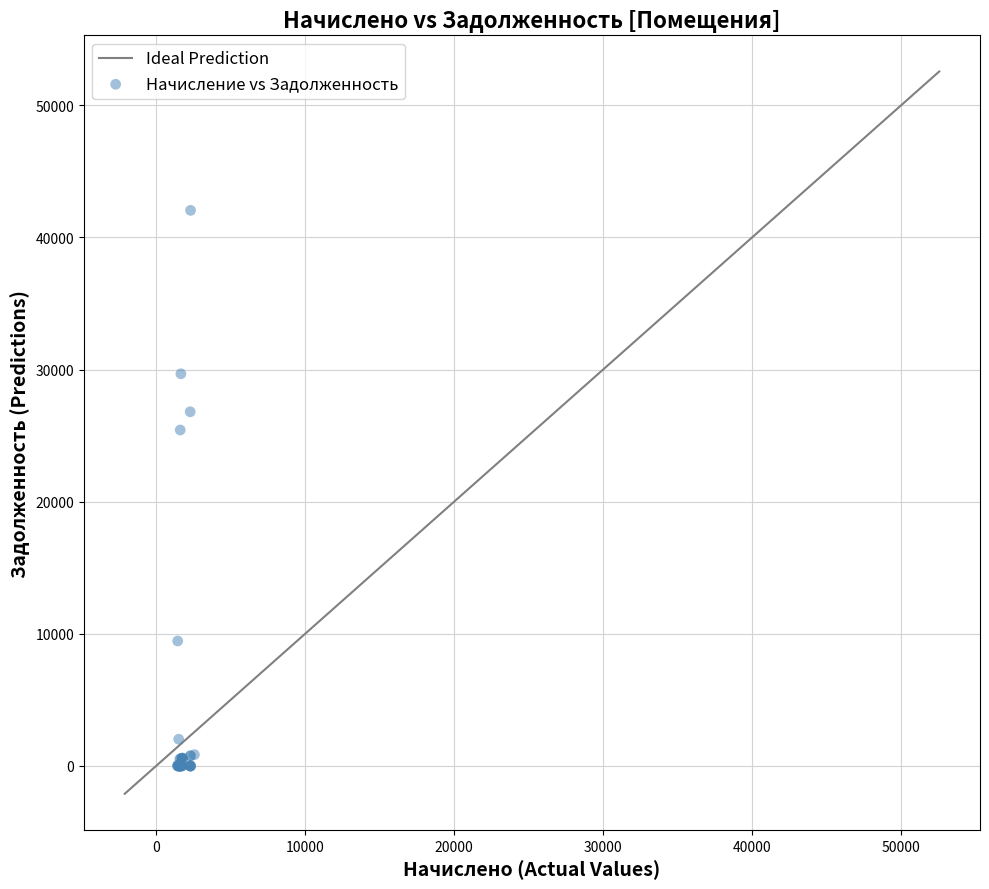

What Y value in the scatter plot is closest to 21025?

25429.9